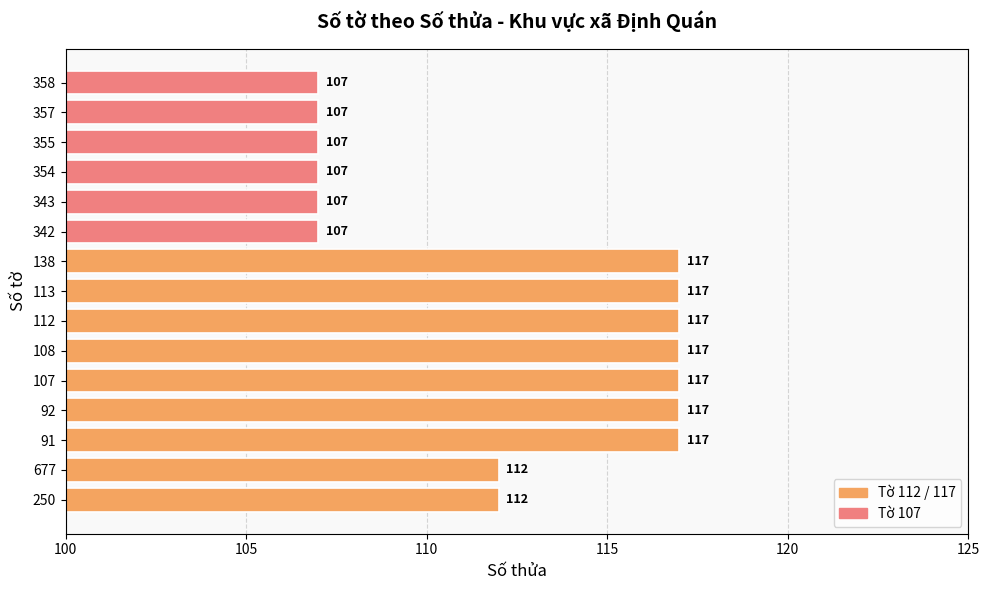

What is the sum of the values at 677 and 357?

219